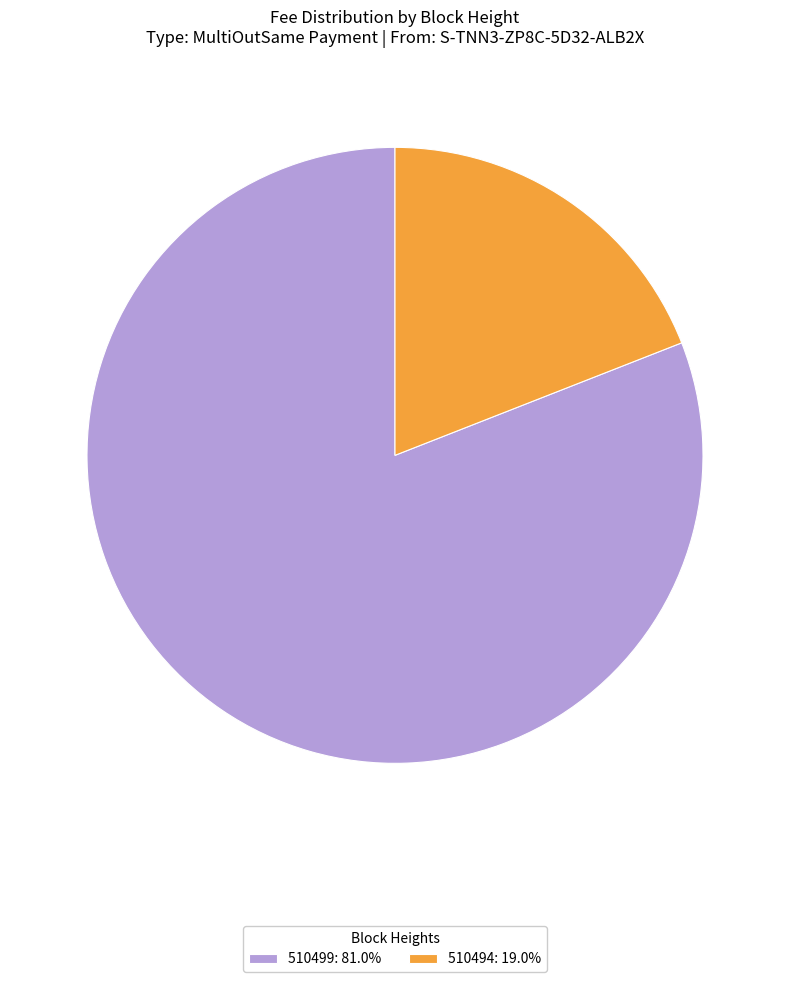

Is 510494 the majority of the pie?

No